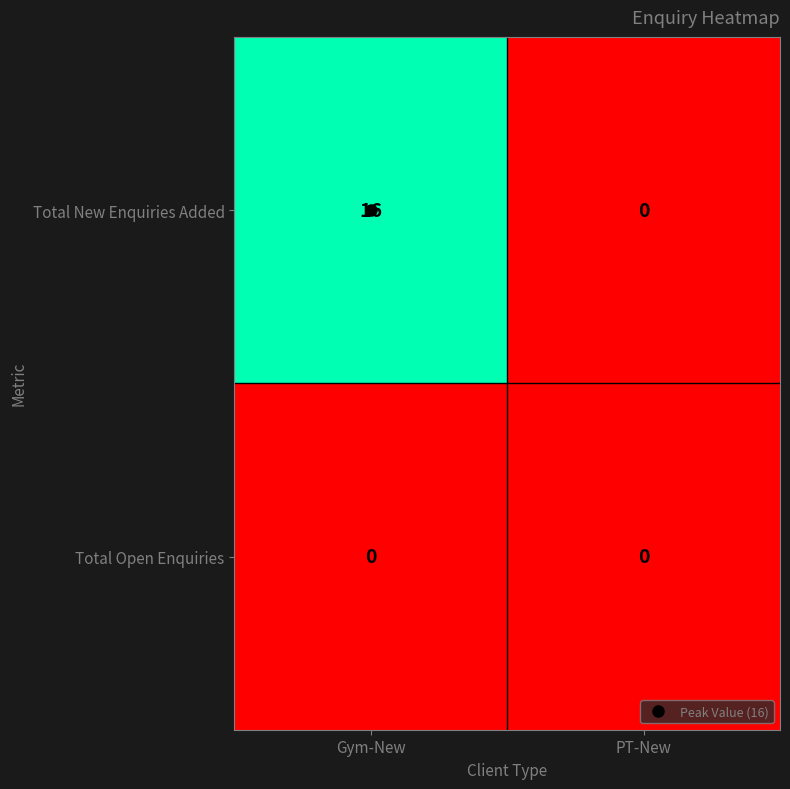

What is the maximum value shown in the chart?

16